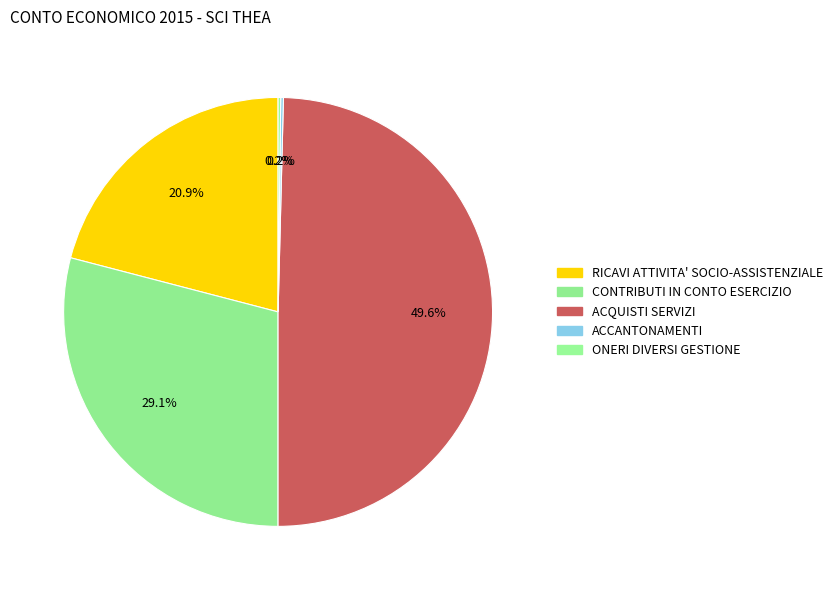

Does CONTRIBUTI IN CONTO ESERCIZIO account for over 50% of the chart?

No